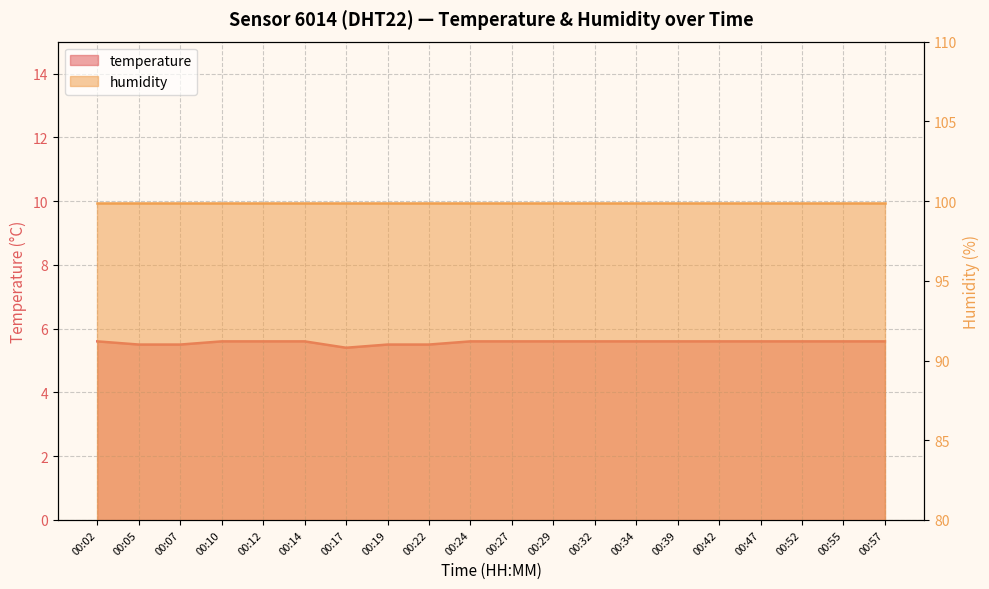

Reading left to right, transcribe all the data shown in this chart.

00:02=5.6	00:05=5.5	00:07=5.5	00:10=5.6	00:12=5.6	00:14=5.6	00:17=5.4	00:19=5.5	00:22=5.5	00:24=5.6	00:27=5.6	00:29=5.6	00:32=5.6	00:34=5.6	00:39=5.6	00:42=5.6	00:47=5.6	00:52=5.6	00:55=5.6	00:57=5.6